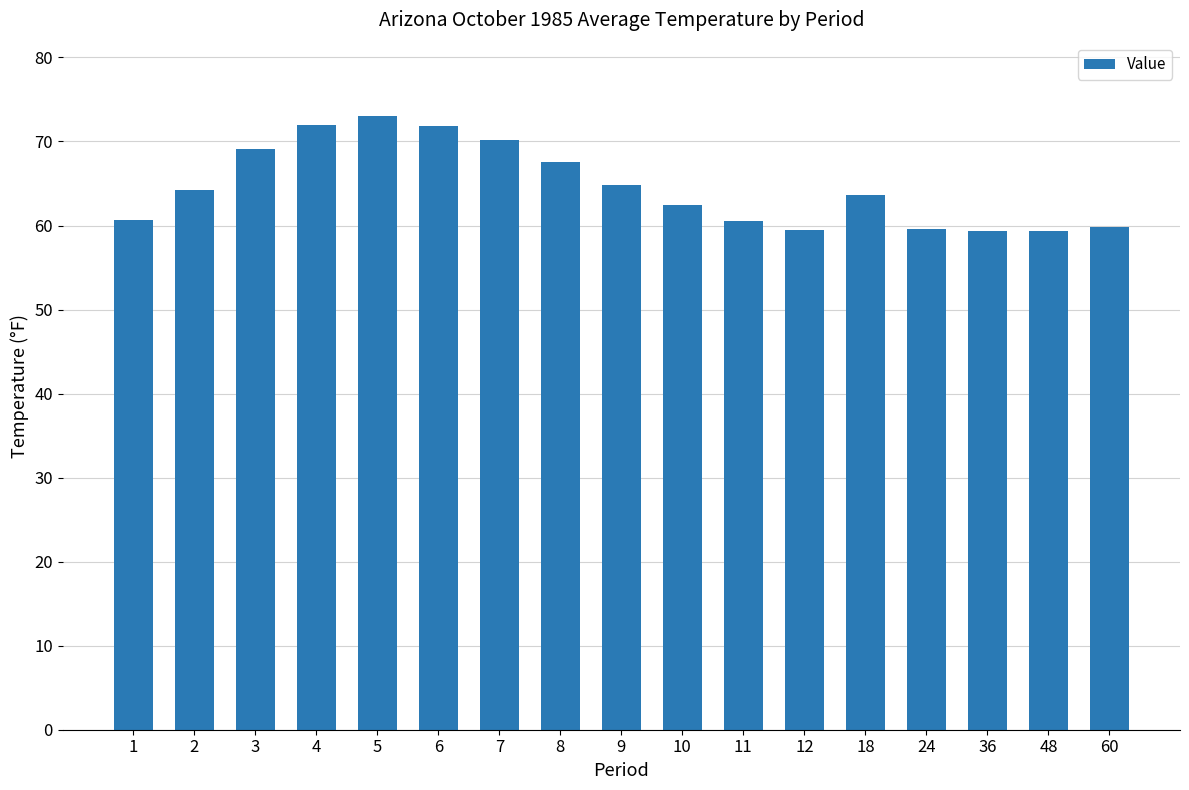

Are the bars horizontal?

No